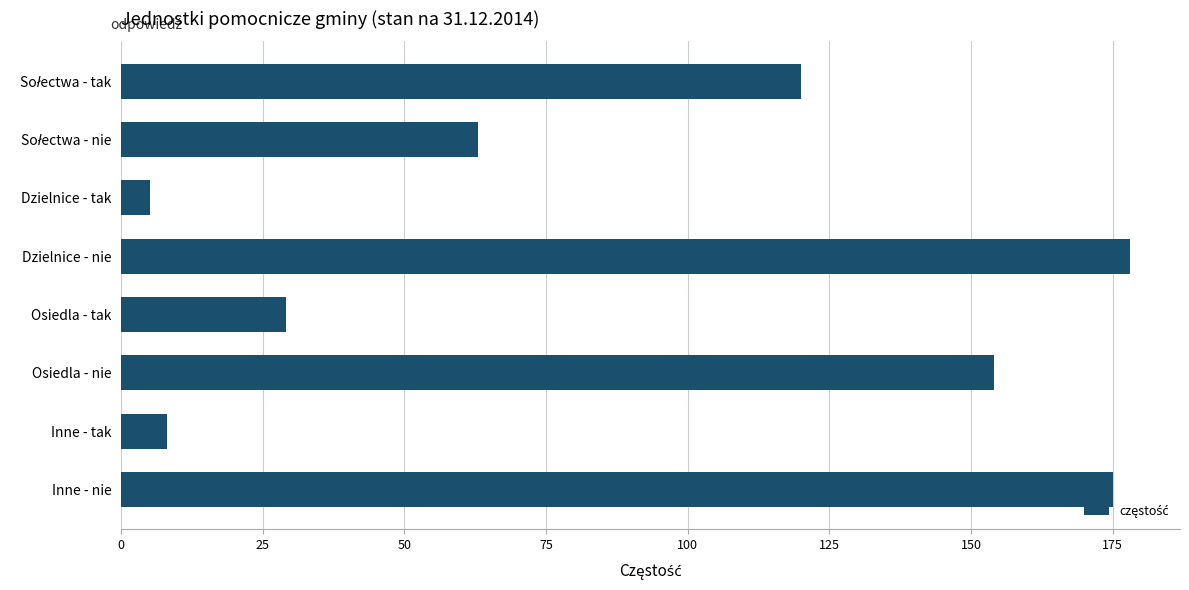

Reading top to bottom, list all the values displayed in this chart.

120	63	5	178	29	154	8	175